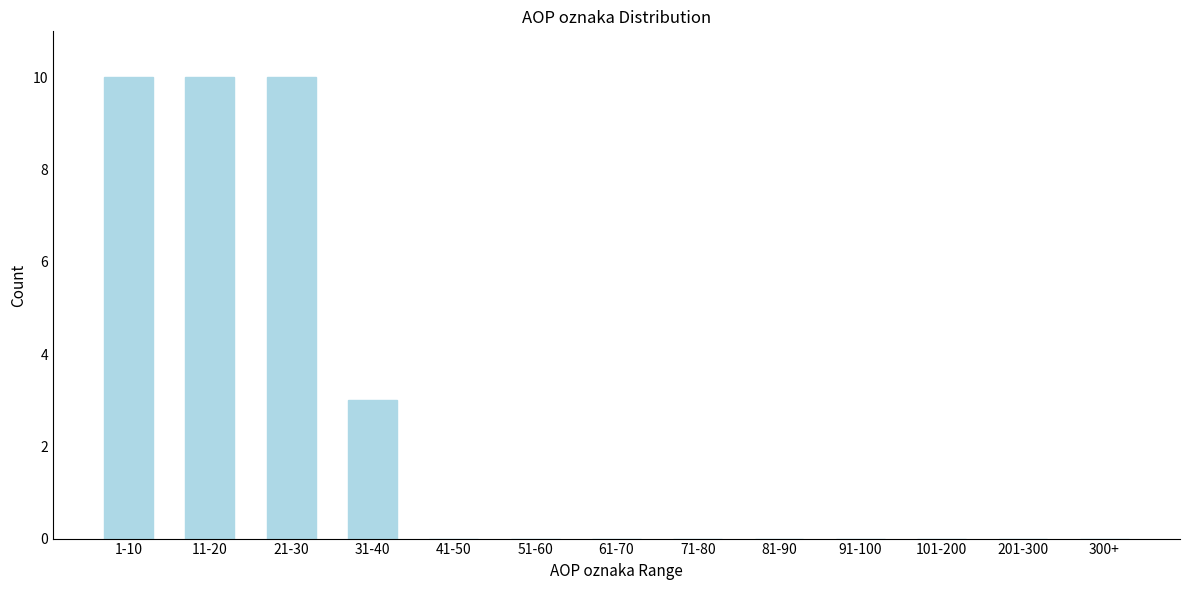

Reading left to right, list all the values displayed in this chart.

1-10=10	11-20=10	21-30=10	31-40=3	41-50=0	51-60=0	61-70=0	71-80=0	81-90=0	91-100=0	101-200=0	201-300=0	300+=0